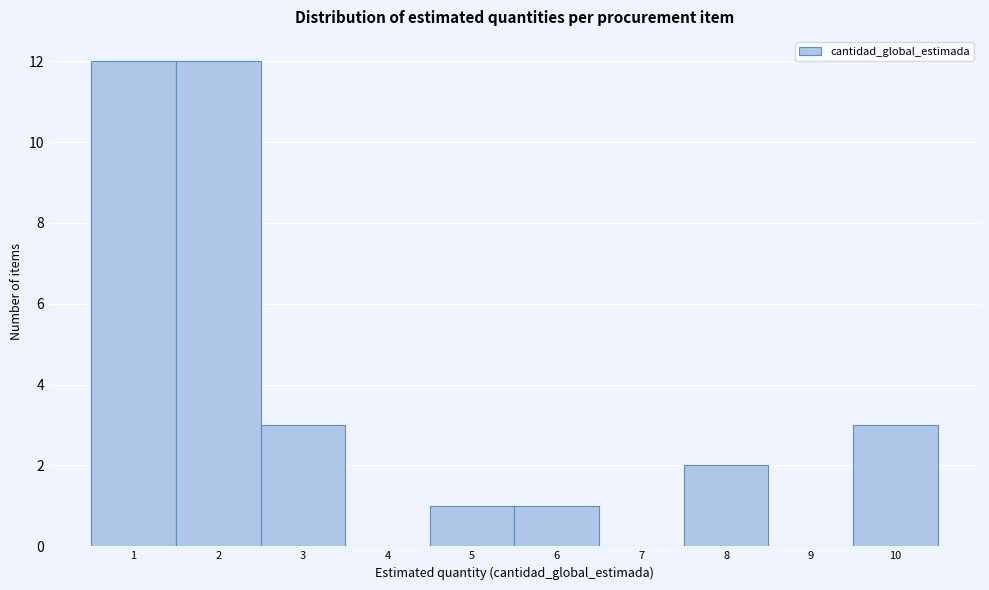

Reading left to right, list every bar in this chart as the range it spans on the x-axis followed by its height. The values are not printed on the chart, so give them approximately, as read against the axis.

0.5 to 1.5: 12
1.5 to 2.5: 12
2.5 to 3.5: 3
3.5 to 4.5: 0
4.5 to 5.5: 1
5.5 to 6.5: 1
6.5 to 7.5: 0
7.5 to 8.5: 2
8.5 to 9.5: 0
9.5 to 10.5: 3